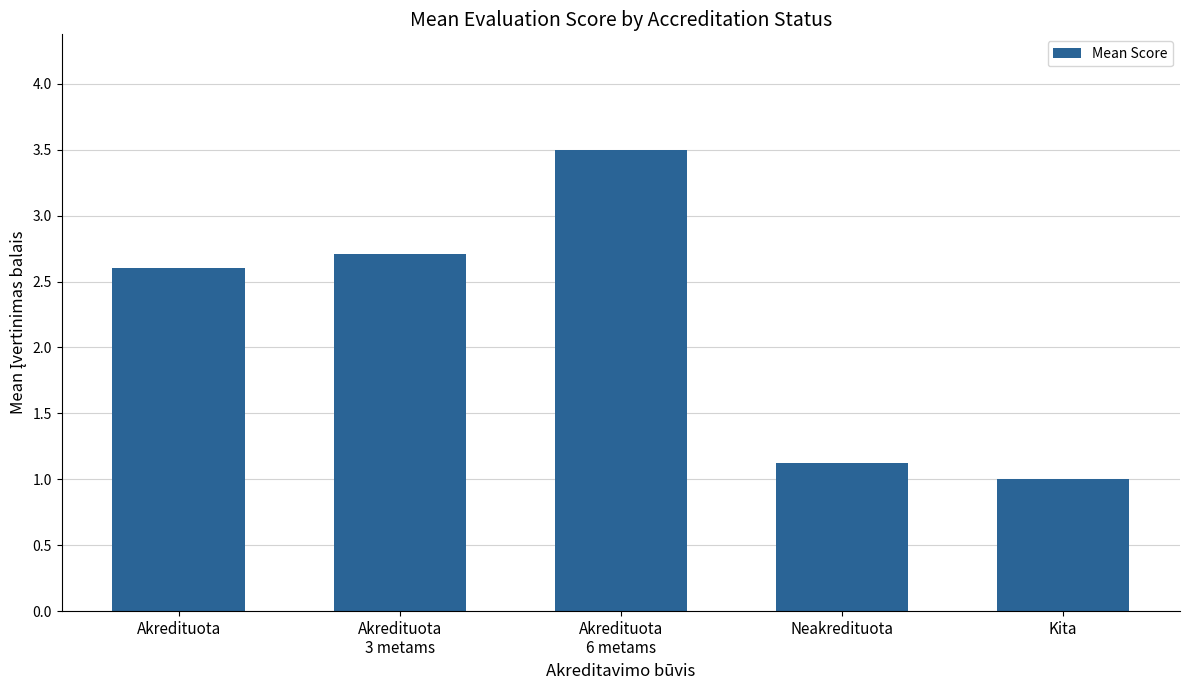

What is the average value?

2.2